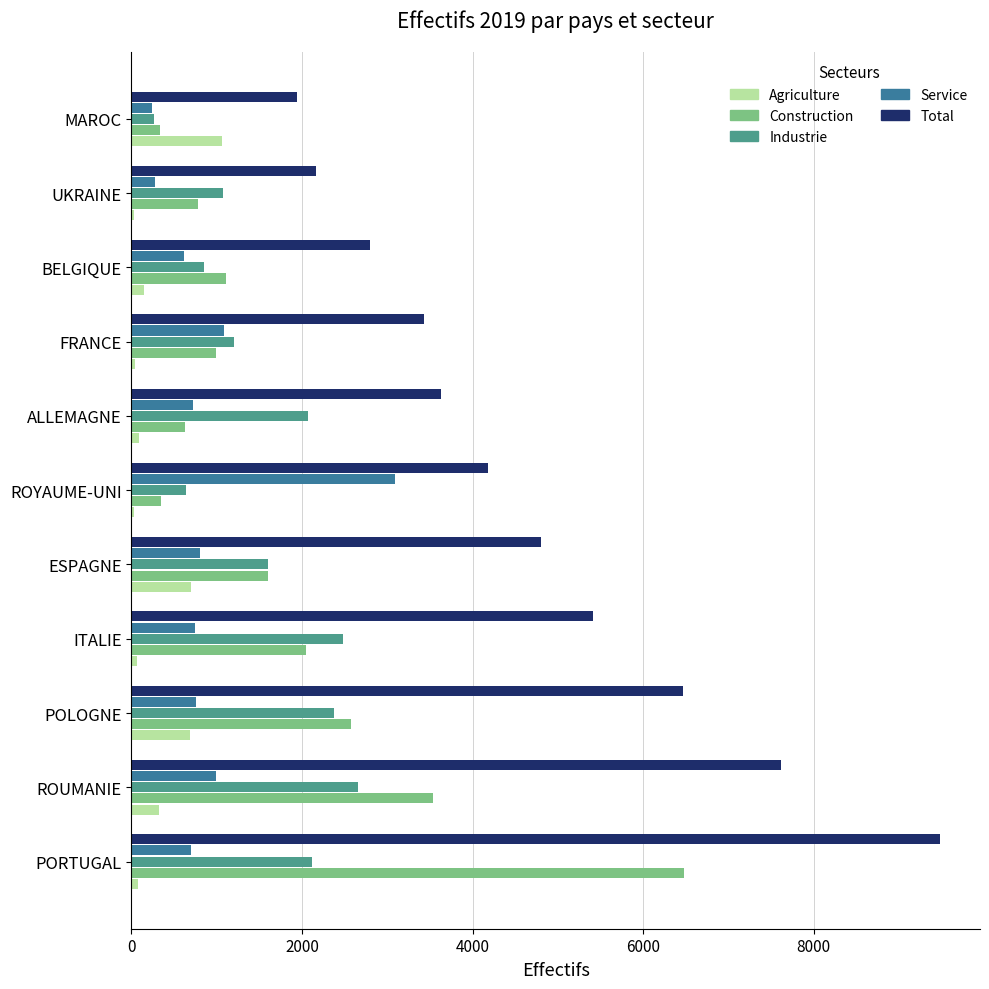

What is the sum of all Construction values?

20440